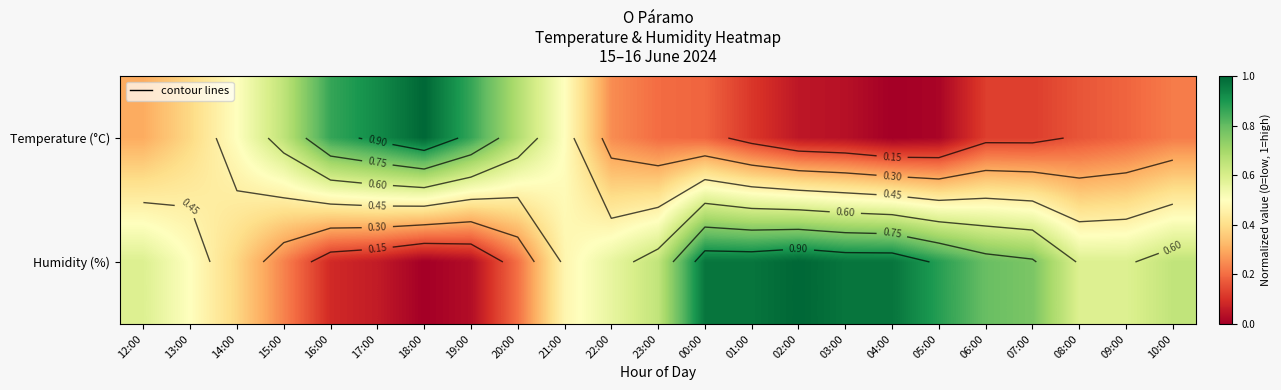

Rank the categories by Temperature (°C) value from highest to lowest.

18:00, 17:00, 16:00, 19:00, 20:00, 15:00, 14:00, 21:00, 13:00, 12:00, 22:00, 10:00, 23:00, 00:00, 09:00, 08:00, 06:00, 07:00, 01:00, 02:00, 03:00, 05:00, 04:00